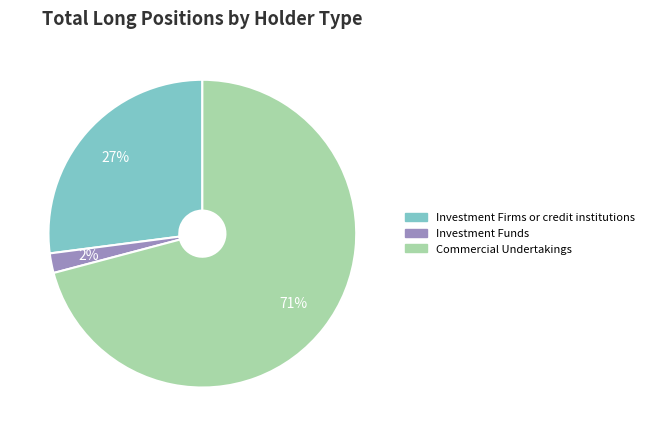

What is the smallest slice in the pie chart?

Investment Funds